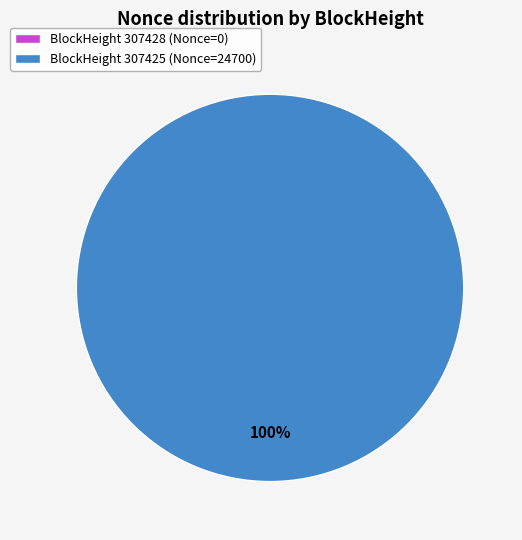

Between 307428 and 307425, which is larger?

307425